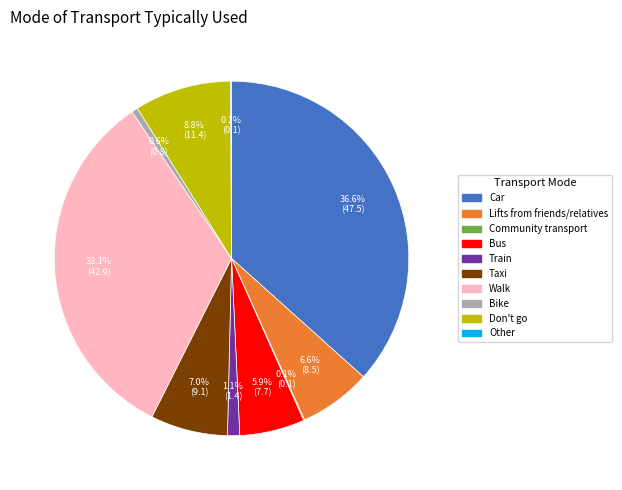

Which has a higher value, Bike or Bus?

Bus